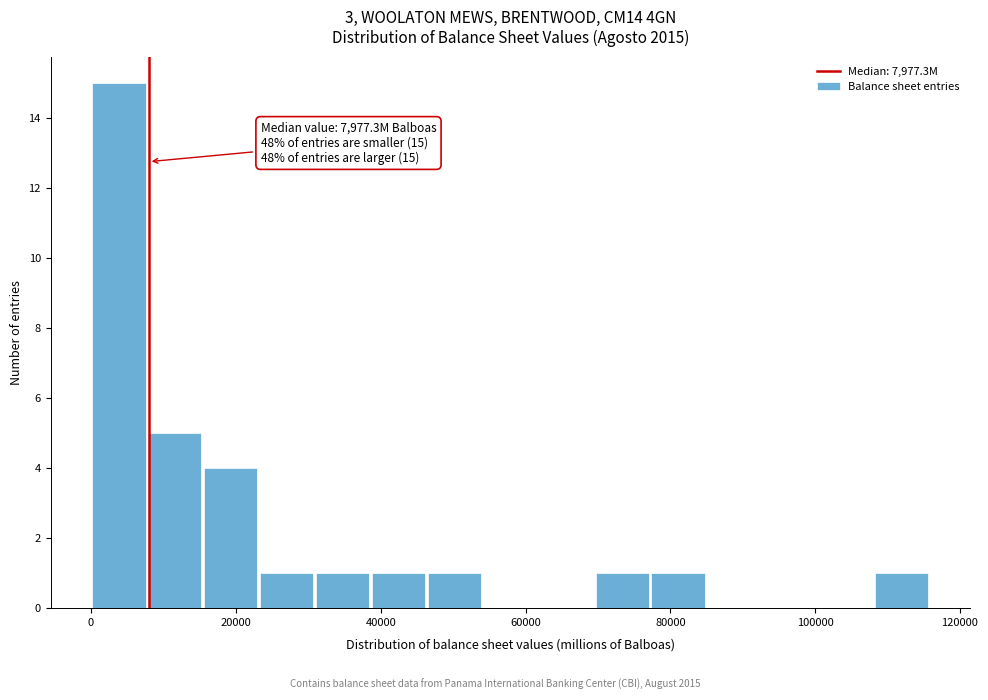

Around what value on the x-axis is the tallest bar? Give the approximate position of its centre, as read against the axis.

4000